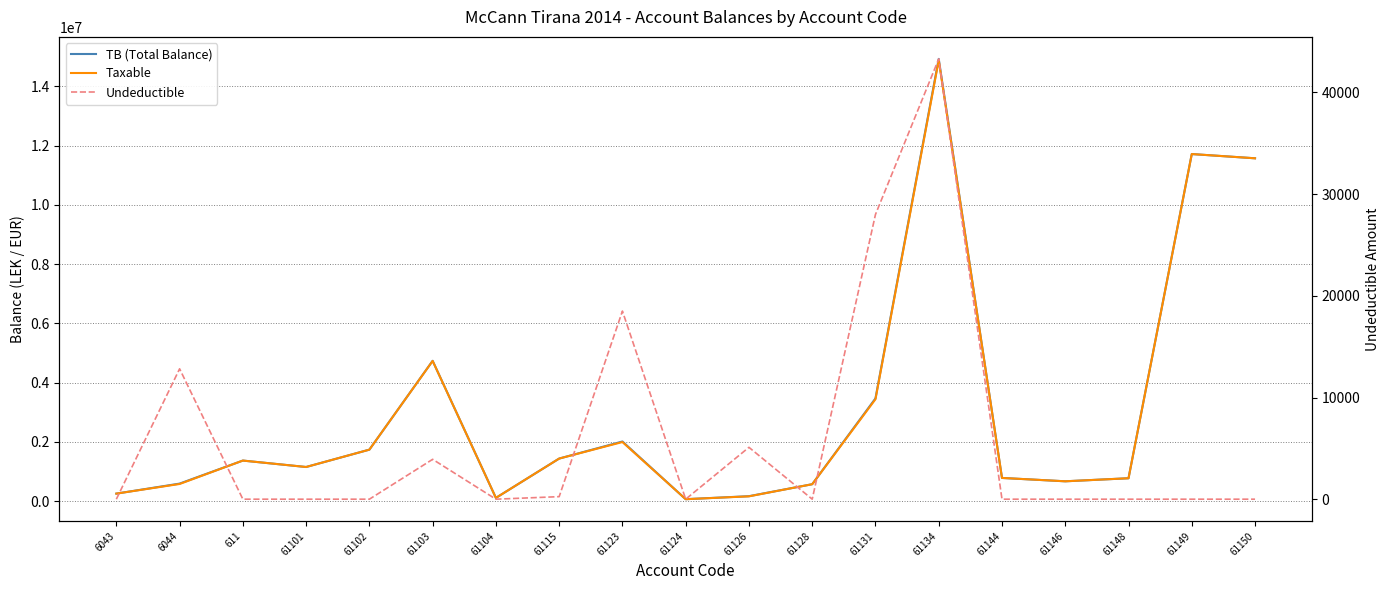

Reading left to right, extract all data points from this chart.

TB (Total Balance): 6043=250227.1	6044=588118.9	611=1366068.5	61101=1149043.7	61102=1735151.5	61103=4735066.9	61104=105900.0	61115=1434003.2	61123=2010362.2	61124=61813.2	61126=163090.0	61128=567460.5	61131=3465988.5	61134=14931158.8	61144=779642.1	61146=666085.5	61148=769080.9	61149=11717876.6	61150=11574631.1
Taxable: 6043=250227.1	6044=575296.9	611=1366068.5	61101=1149043.7	61102=1735151.5	61103=4731146.9	61104=105900.0	61115=1433753.2	61123=1991862.2	61124=61813.2	61126=157990.0	61128=567460.5	61131=3437988.5	61134=14887859.8	61144=779642.1	61146=666085.5	61148=769080.9	61149=11717876.6	61150=11574631.1
Undeductible: 6043=0.0	6044=12822.0	611=0.0	61101=0.0	61102=0.0	61103=3920.0	61104=0.0	61115=250.0	61123=18500.0	61124=0.0	61126=5100.0	61128=0.0	61131=28000.0	61134=43299.0	61144=0.0	61146=0.0	61148=0.0	61149=0.0	61150=0.0